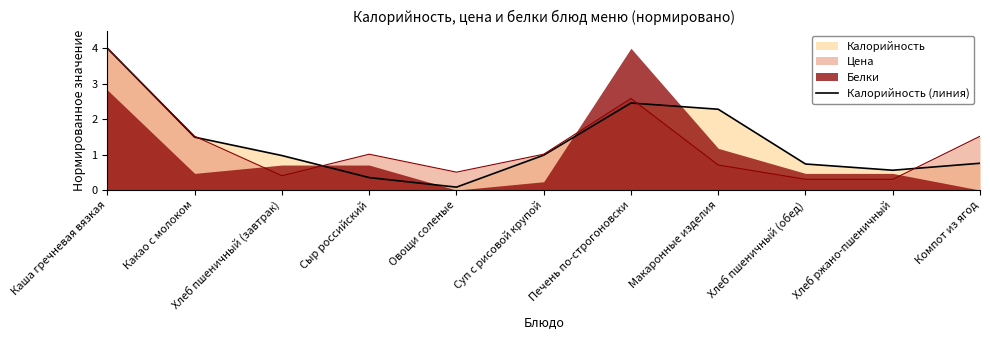

At which category does the data reach its first local valley?

Овощи соленые